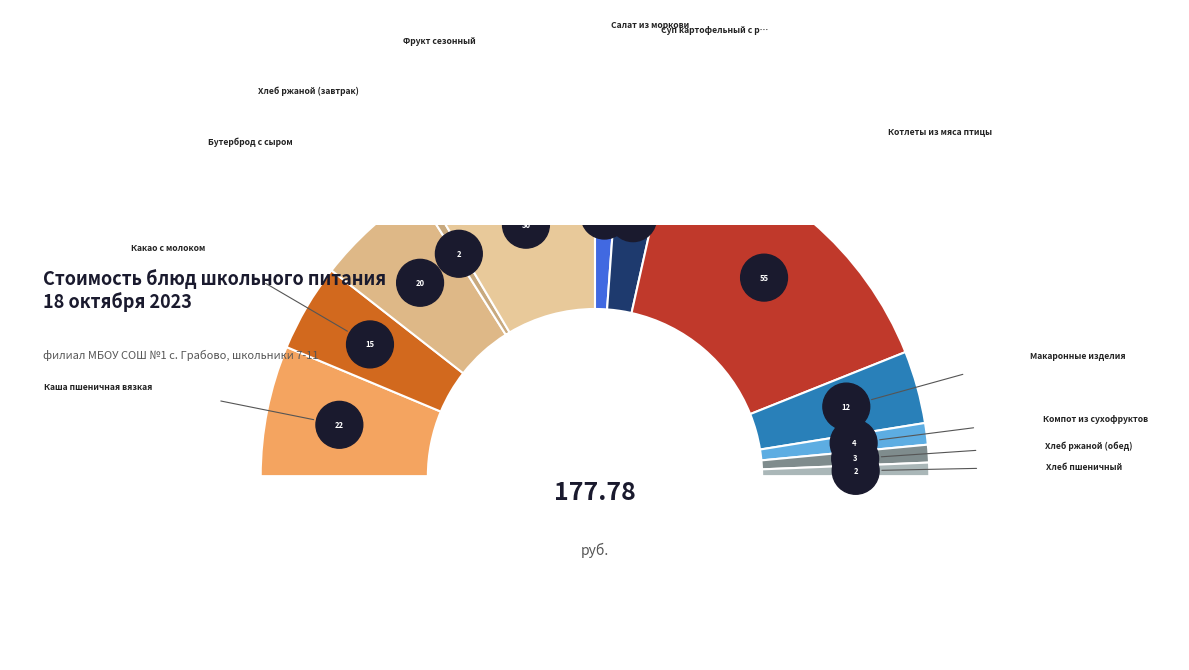

Combined, what portion of the pie is Хлеб ржаной (обед) and Хлеб ржаной (завтрак)?

2.6%